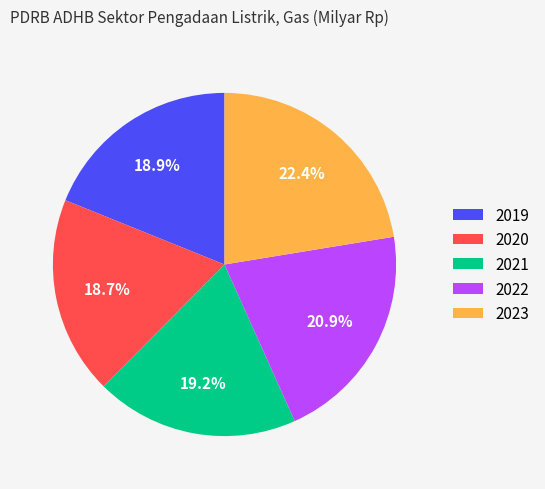

Between 2022 and 2023, which is larger?

2023